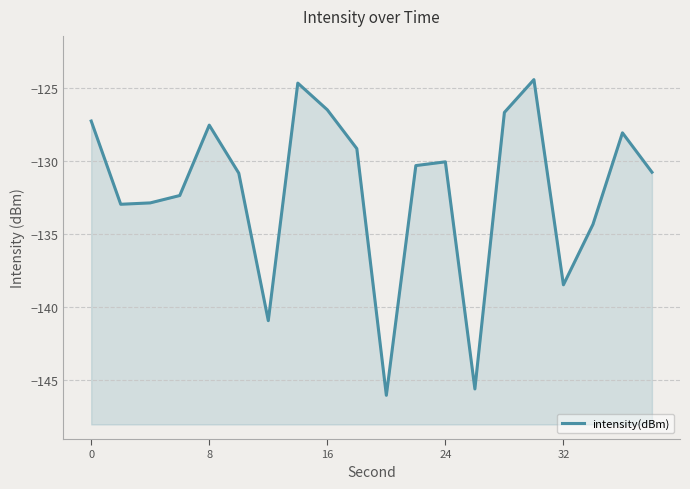

Reading right to left, what are all the values shown in this chart?

-130.8	-128.1	-134.4	-138.5	-124.4	-126.7	-145.6	-130.1	-130.3	-146.1	-129.2	-126.5	-124.7	-141.0	-130.8	-127.5	-132.4	-132.9	-133.0	-127.3